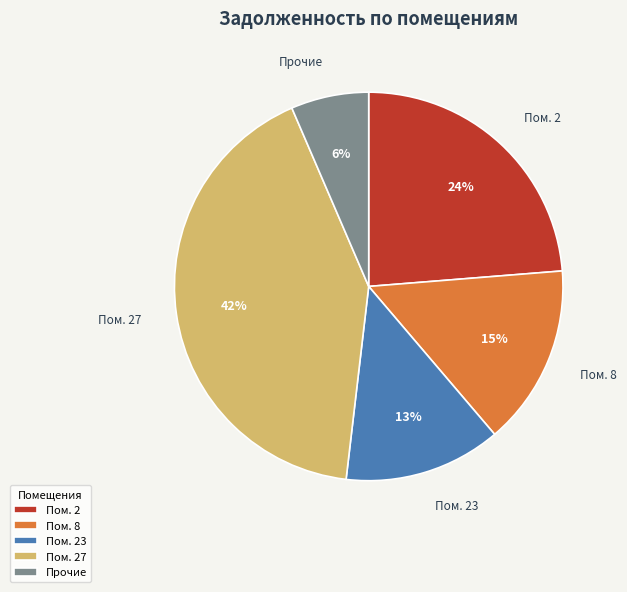

Do Пом. 27 and Пом. 23 together represent more than half of the pie?

Yes